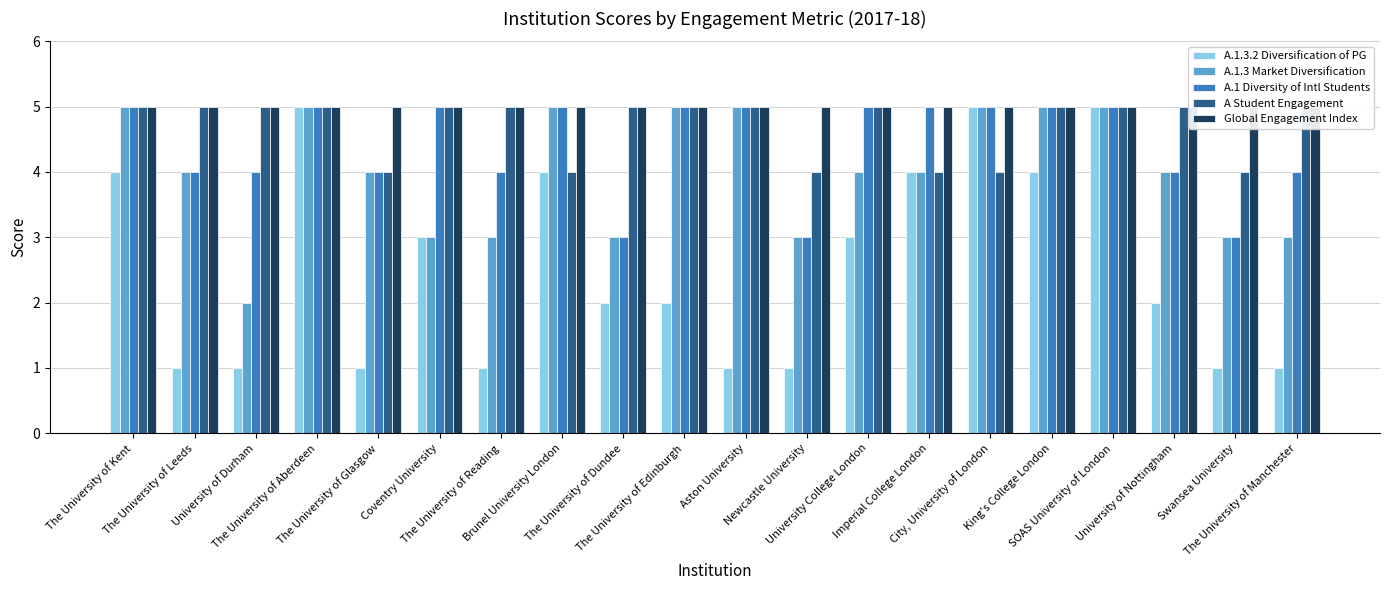

Reading left to right, transcribe all the data shown in this chart.

A.1.3.2 Diversification of PG: The University of Kent=4	The University of Leeds=1	University of Durham=1	The University of Aberdeen=5	The University of Glasgow=1	Coventry University=3	The University of Reading=1	Brunel University London=4	The University of Dundee=2	The University of Edinburgh=2	Aston University=1	Newcastle University=1	University College London=3	Imperial College London=4	City, University of London=5	King's College London=4	SOAS University of London=5	University of Nottingham=2	Swansea University=1	The University of Manchester=1
A.1.3 Market Diversification: The University of Kent=5	The University of Leeds=4	University of Durham=2	The University of Aberdeen=5	The University of Glasgow=4	Coventry University=3	The University of Reading=3	Brunel University London=5	The University of Dundee=3	The University of Edinburgh=5	Aston University=5	Newcastle University=3	University College London=4	Imperial College London=4	City, University of London=5	King's College London=5	SOAS University of London=5	University of Nottingham=4	Swansea University=3	The University of Manchester=3
A.1 Diversity of Intl Students: The University of Kent=5	The University of Leeds=4	University of Durham=4	The University of Aberdeen=5	The University of Glasgow=4	Coventry University=5	The University of Reading=4	Brunel University London=5	The University of Dundee=3	The University of Edinburgh=5	Aston University=5	Newcastle University=3	University College London=5	Imperial College London=5	City, University of London=5	King's College London=5	SOAS University of London=5	University of Nottingham=4	Swansea University=3	The University of Manchester=4
A Student Engagement: The University of Kent=5	The University of Leeds=5	University of Durham=5	The University of Aberdeen=5	The University of Glasgow=4	Coventry University=5	The University of Reading=5	Brunel University London=4	The University of Dundee=5	The University of Edinburgh=5	Aston University=5	Newcastle University=4	University College London=5	Imperial College London=4	City, University of London=4	King's College London=5	SOAS University of London=5	University of Nottingham=5	Swansea University=4	The University of Manchester=5
Global Engagement Index: The University of Kent=5	The University of Leeds=5	University of Durham=5	The University of Aberdeen=5	The University of Glasgow=5	Coventry University=5	The University of Reading=5	Brunel University London=5	The University of Dundee=5	The University of Edinburgh=5	Aston University=5	Newcastle University=5	University College London=5	Imperial College London=5	City, University of London=5	King's College London=5	SOAS University of London=5	University of Nottingham=5	Swansea University=5	The University of Manchester=5